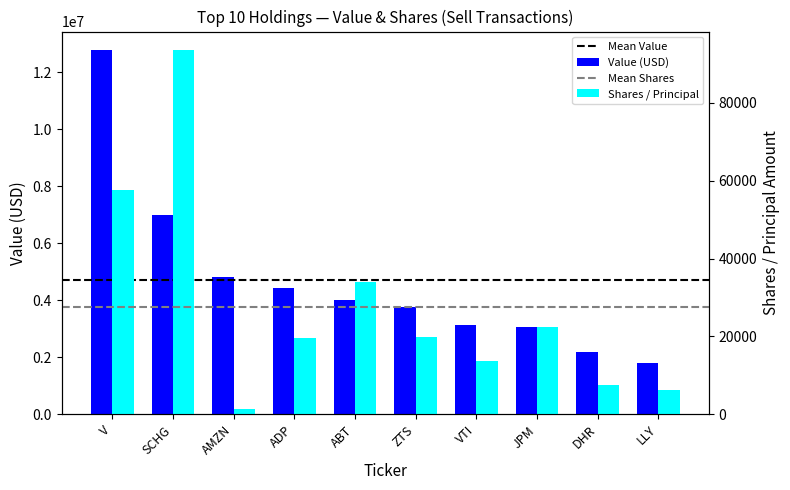

Is it true that Shares or principal amount equals 93607 at SCHG?

True